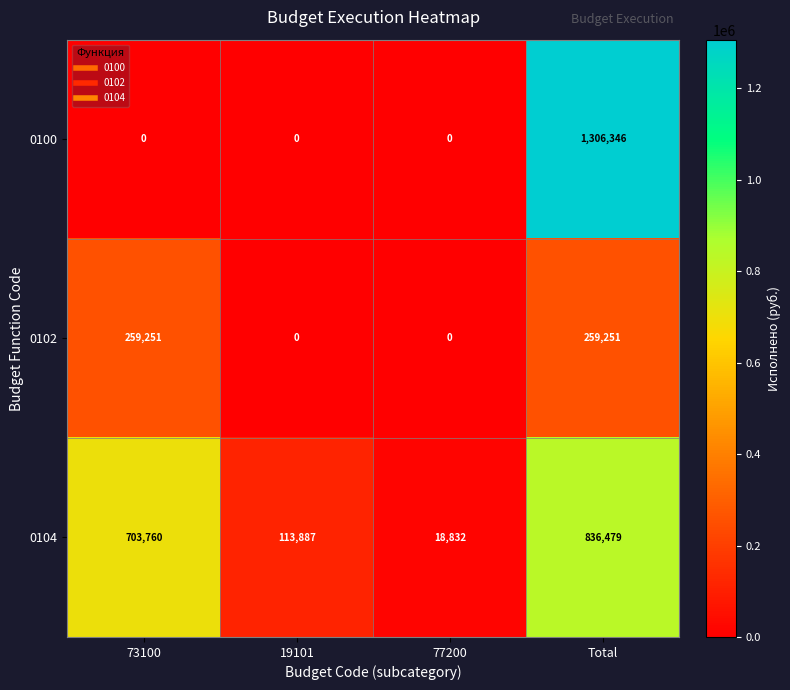

Rank the categories by 0104 value from lowest to highest.

77200, 19101, 73100, Total